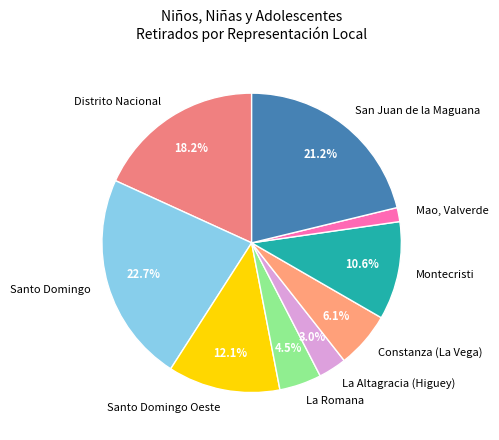

Does Constanza (La Vega) represent more than half of the total?

No